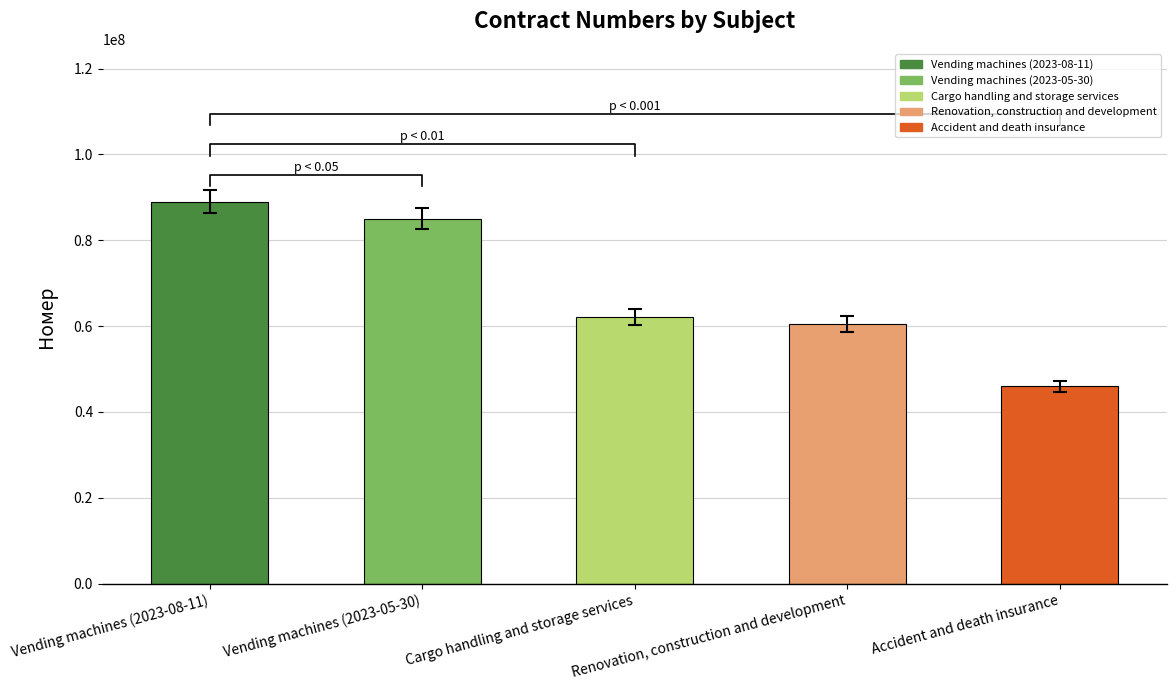

Reading left to right, what are all the values shown in this chart?

89006273	85070832	62229006	60550428	45941671